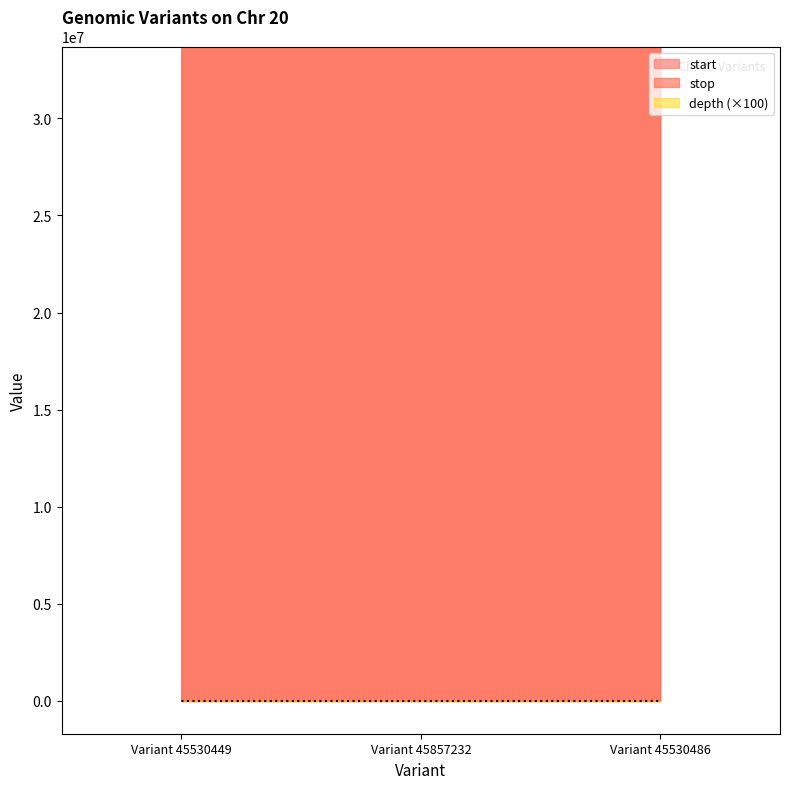

True or false: start has a value of 11589473 at Variant 45857232.

False